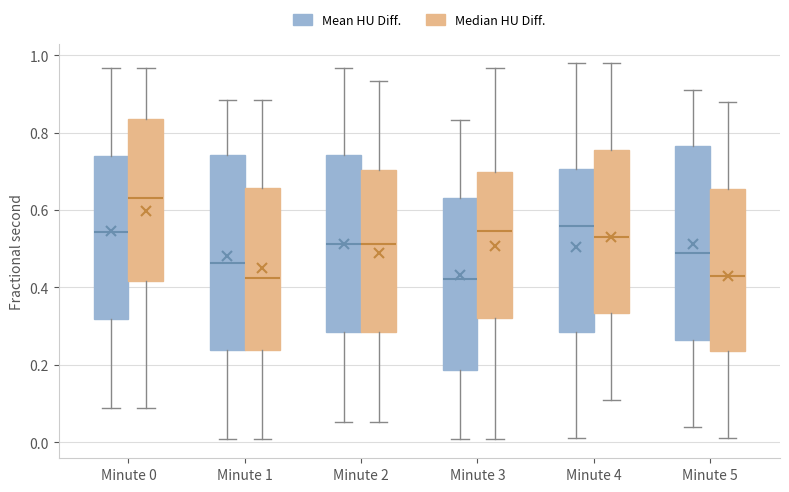

Where is the upper edge of the box for Minute 1 (Mean HU Diff.) on the y-axis? The values are not printed on the chart, so give them approximately, as read against the axis.

0.74